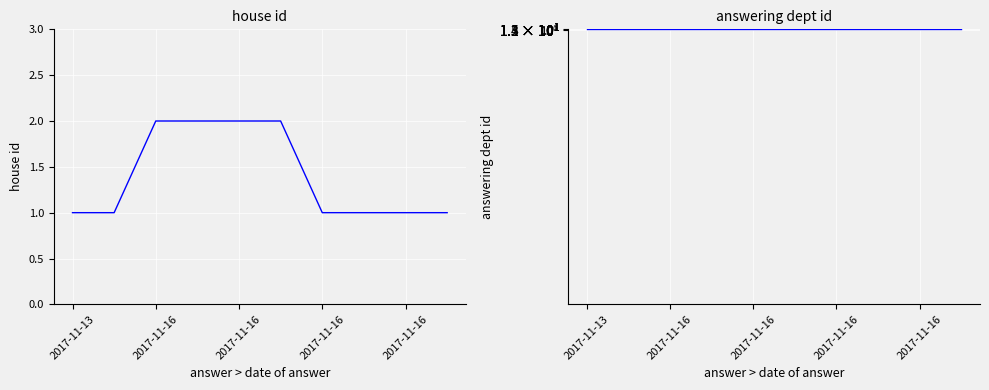

What is the value of the house id point at the 5th from the left?

1